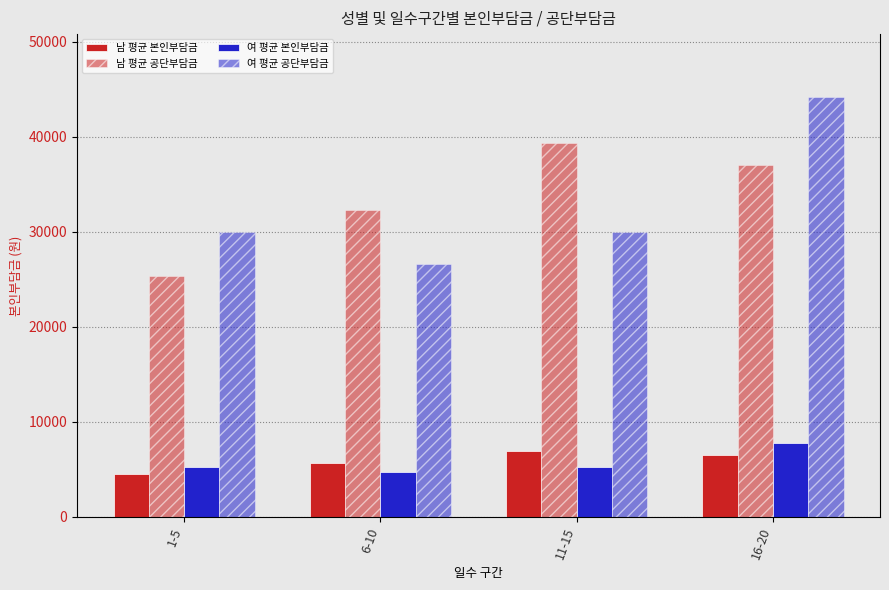

Is it true that 여 평균 본인부담금 equals 7790.3 at 16-20?

True